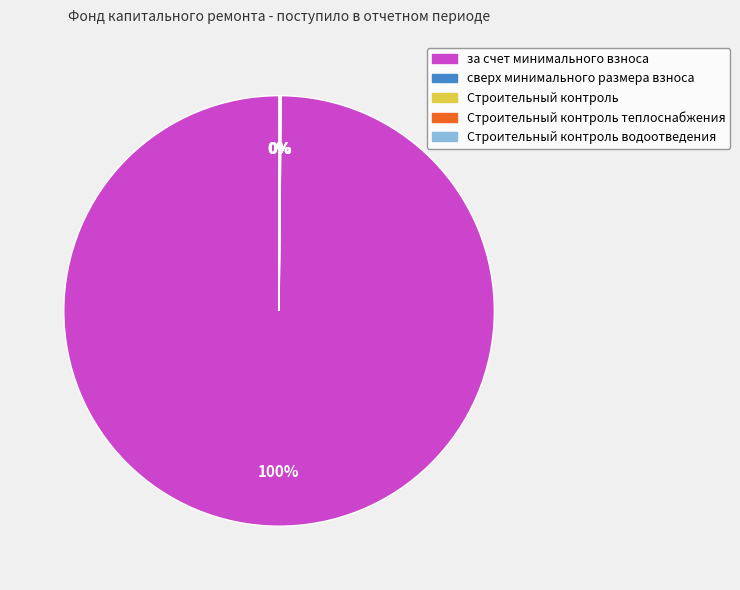

Is there a majority slice in this chart?

Yes